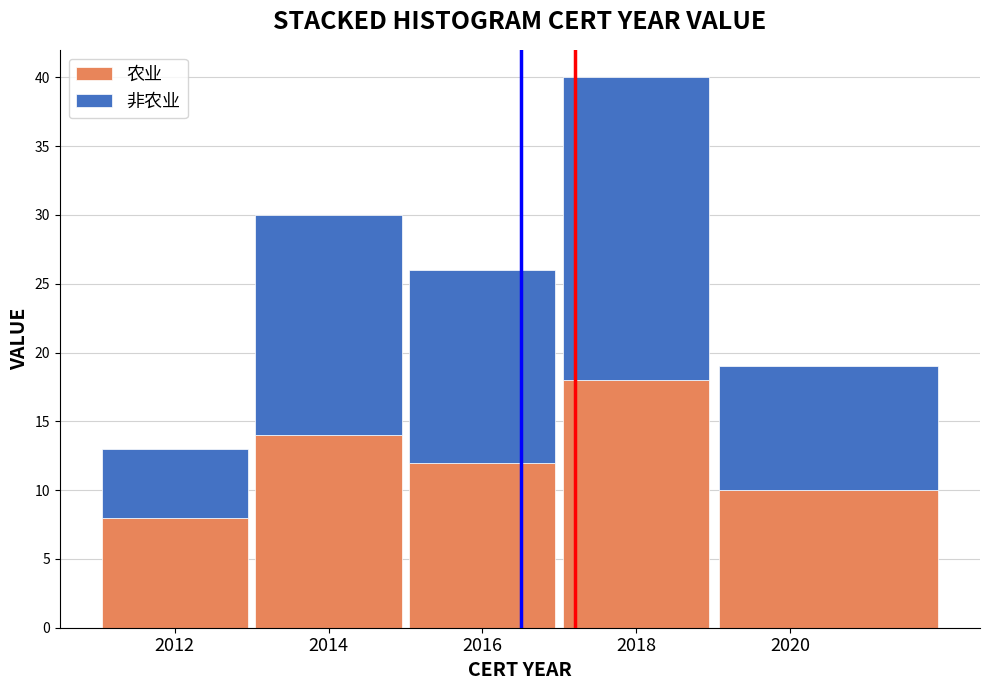

At which category is the sum across all series the highest?

2018